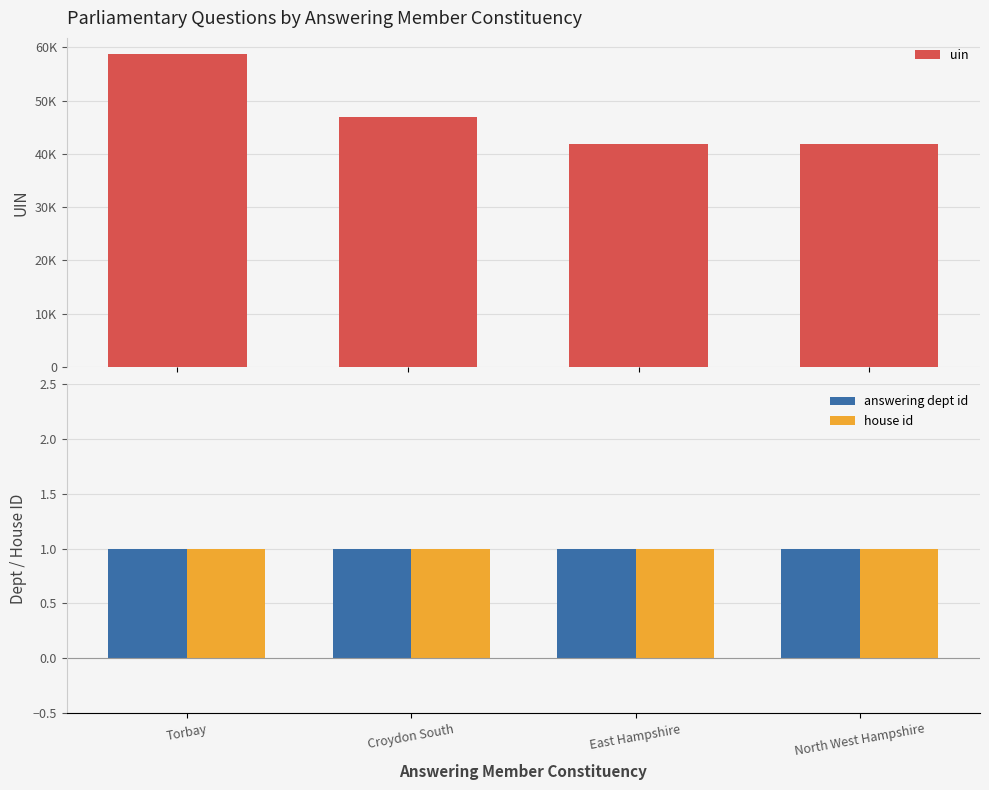

Is the value of answering dept id at Croydon South greater than the value of uin at Croydon South?

No